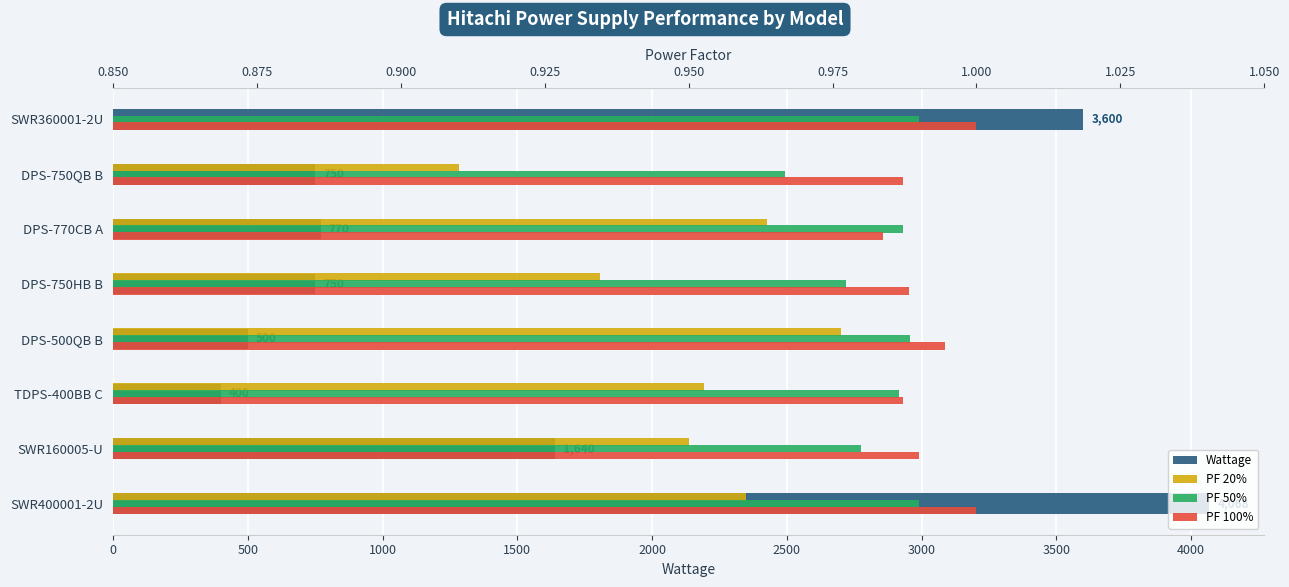

Rank the series at DPS-500QB B from highest to lowest value.

Wattage, PF 100%, PF 50%, PF 20%